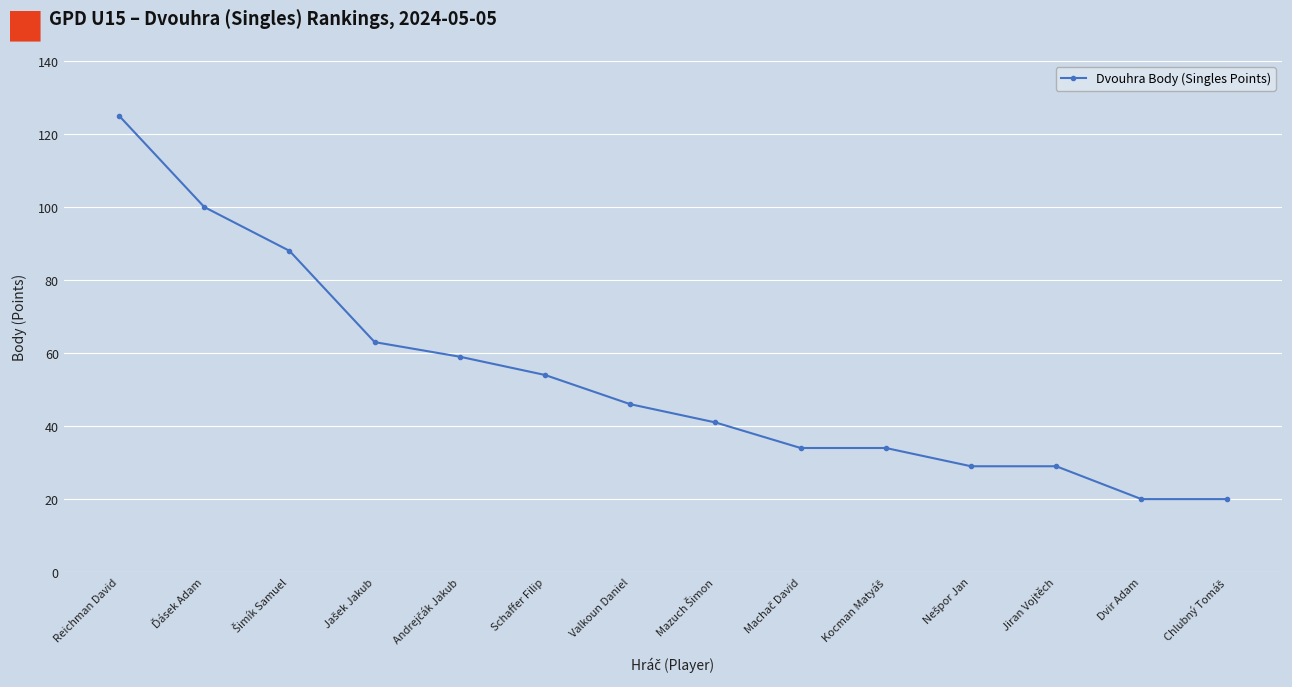

What is the difference between the second highest and second lowest values?

80